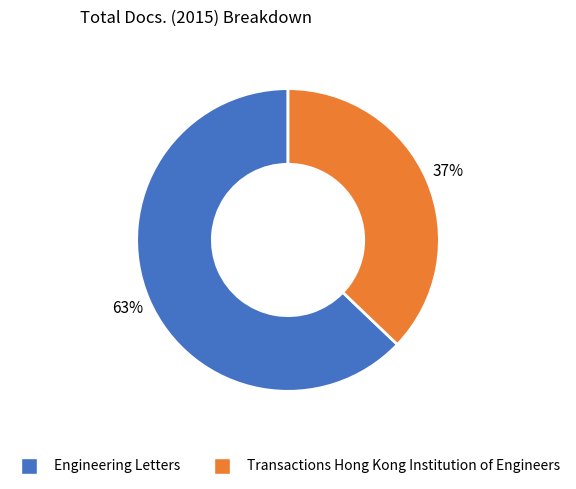

What is the largest slice in the pie chart?

Engineering Letters